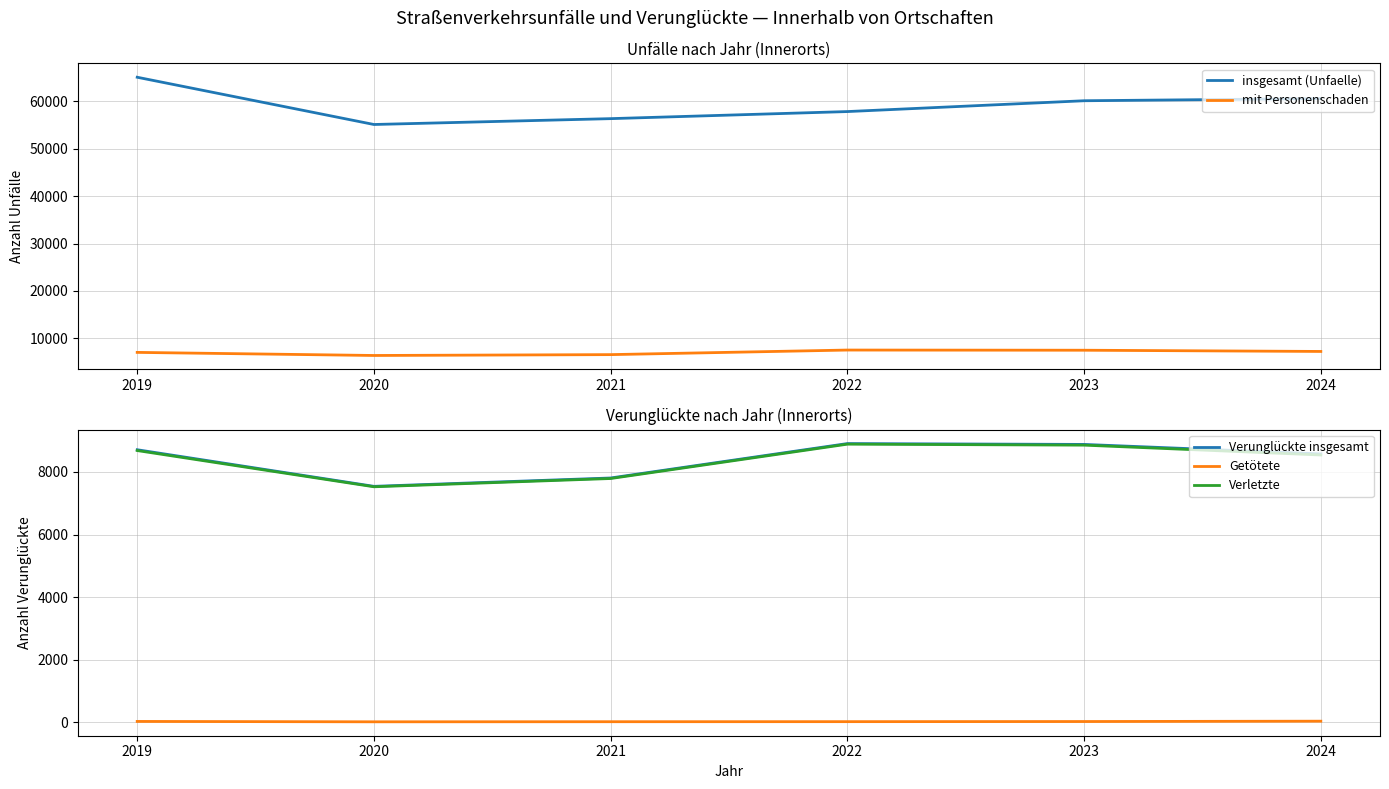

At which category is the sum across all series the highest?

2019